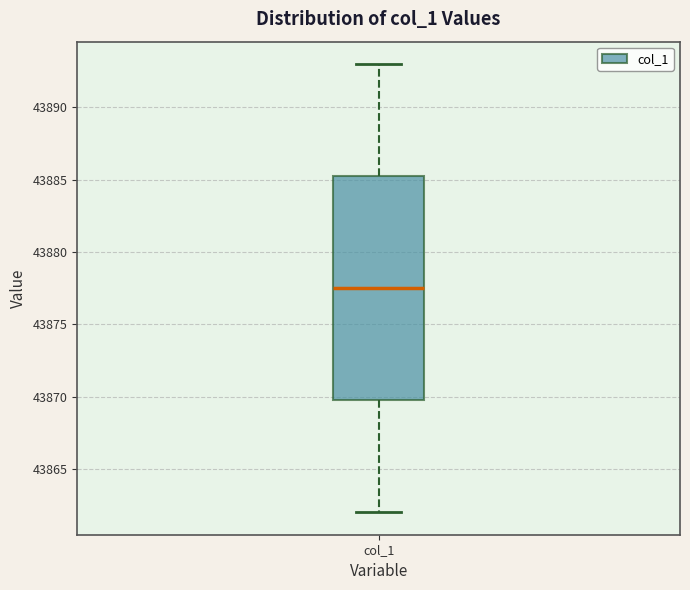

Read this box plot against the y-axis: the position of the median line, the range covered by the box, and the ends of both whiskers. The values are not printed on the chart, so give them approximately, as read against the axis.

median 43877.5, box 43870.0 to 43885.5, whiskers 43862.0 to 43893.0